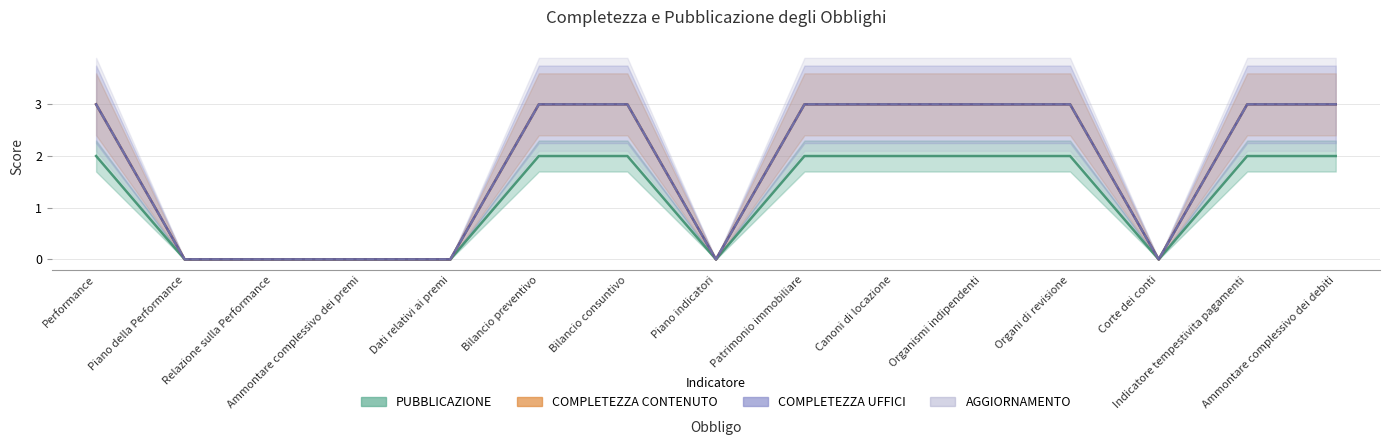

How many values in the COMPLETEZZA_CONTENUTO series are below 3?

6